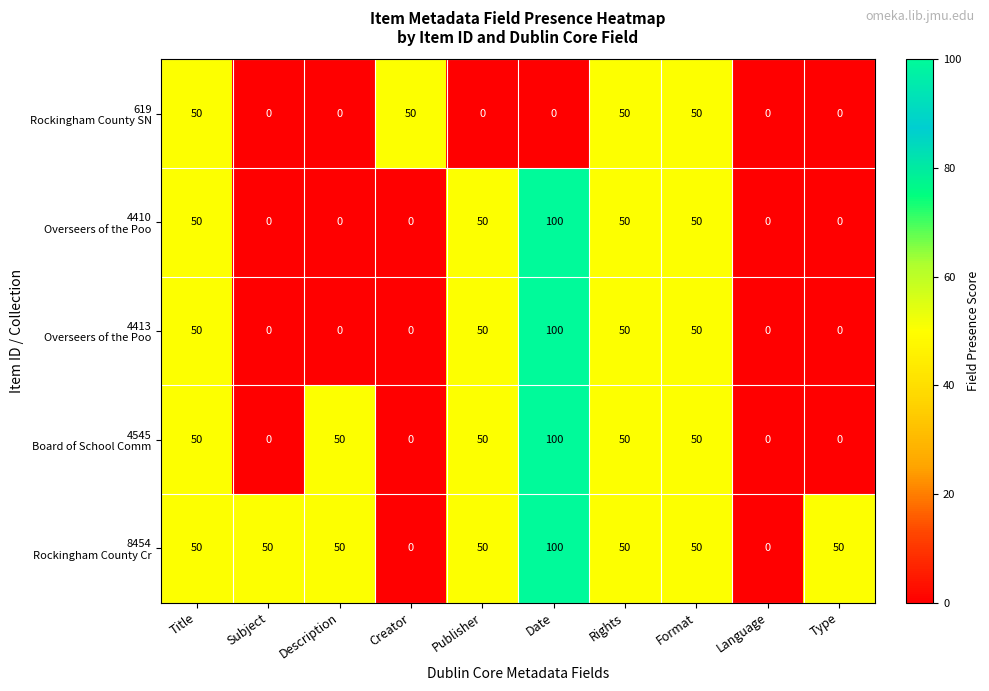

What is the difference between the highest and lowest values at Subject?

50